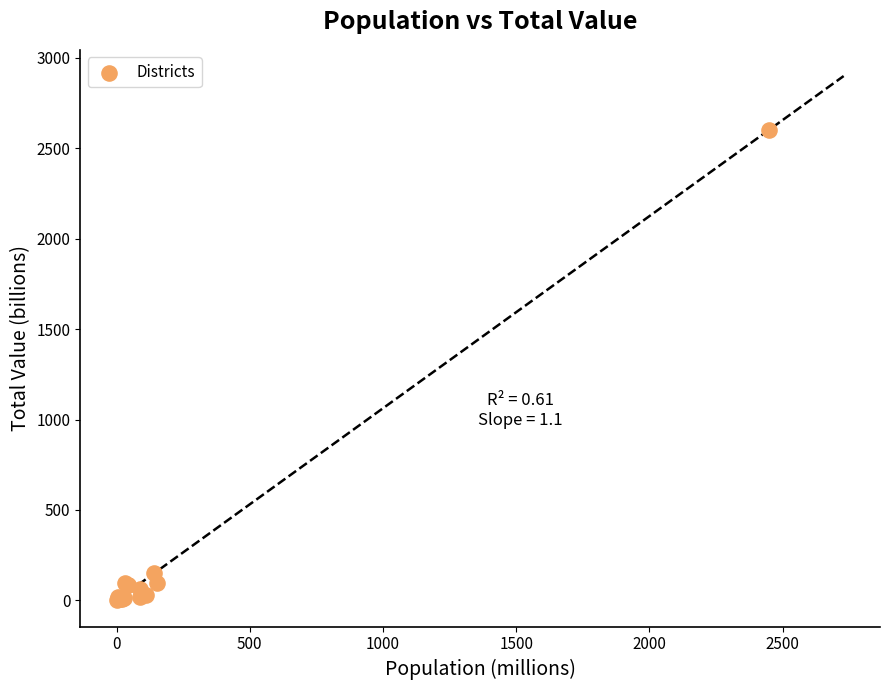

What Y value in the scatter plot is closest to 1300?

150.5